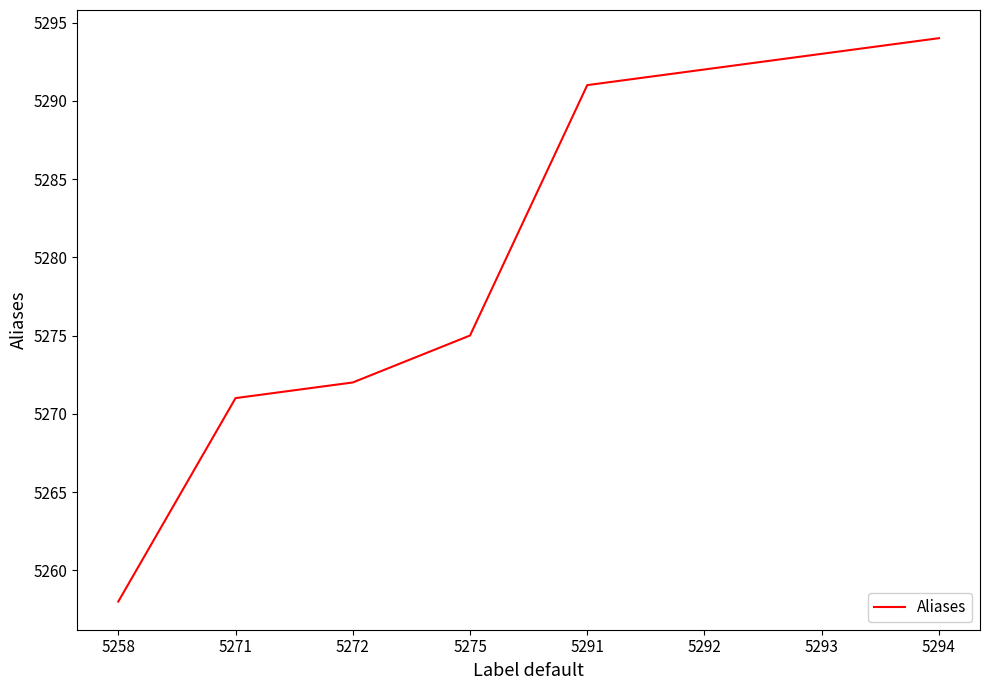

What is the sum of all values?

42246